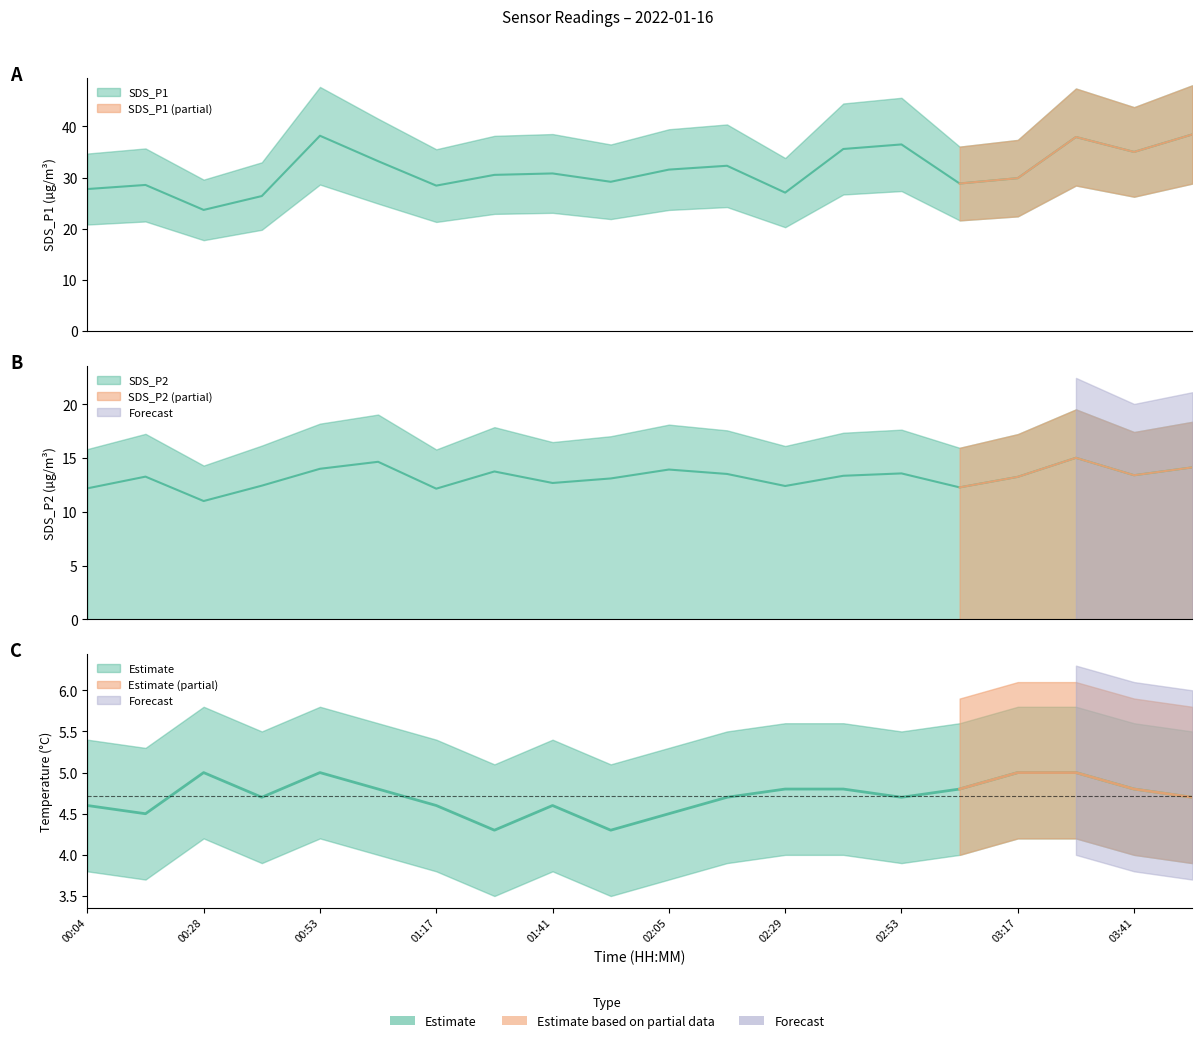

True or false: SDS_P2 and Temp intersect in this chart.

False